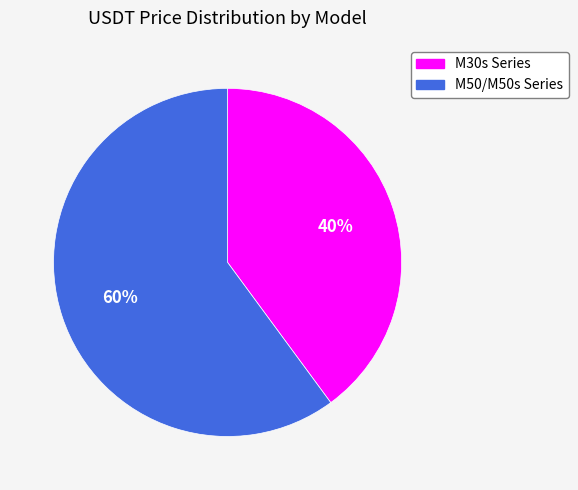

To the nearest percent, what is the combined percentage of M30s Series and M50/M50s Series?

100%